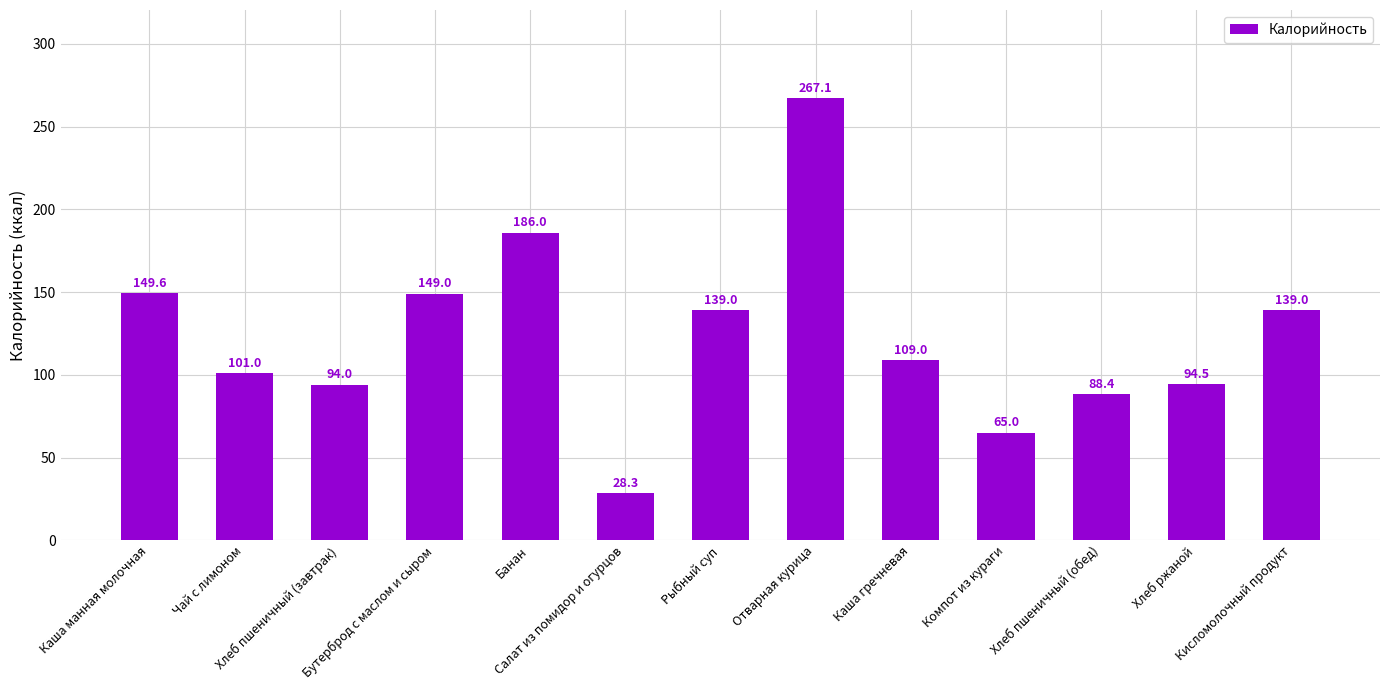

Which category has the highest value across all series?

Отварная курица